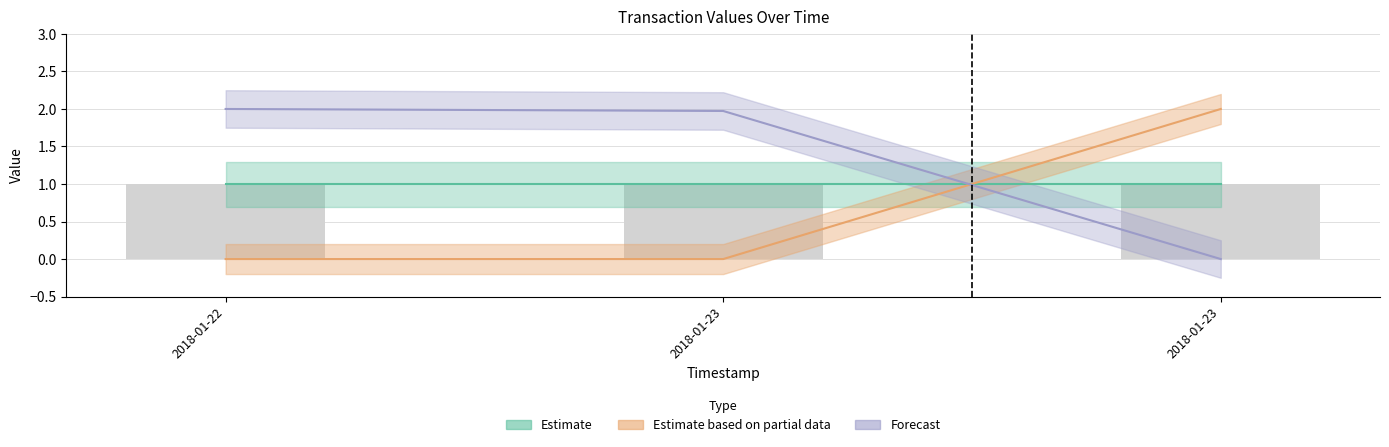

At which category does the chart reach its minimum across all series?

2018-01-22